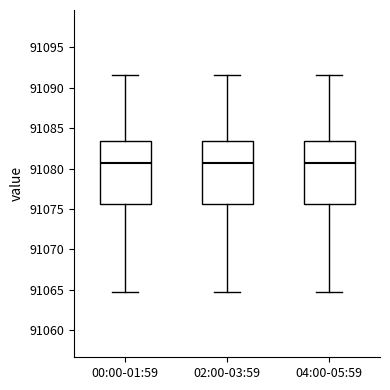

Reading left to right, transcribe this box plot: for each box, give where its median line is, the range the box spans, and where its two whiskers end, as read against the y-axis. The values are not printed on the chart, so give them approximately, as read against the axis.

00:00-01:59: median 91080.5, box 91075.5 to 91083.5, whiskers 91064.5 to 91091.5
02:00-03:59: median 91080.5, box 91075.5 to 91083.5, whiskers 91064.5 to 91091.5
04:00-05:59: median 91080.5, box 91075.5 to 91083.5, whiskers 91064.5 to 91091.5